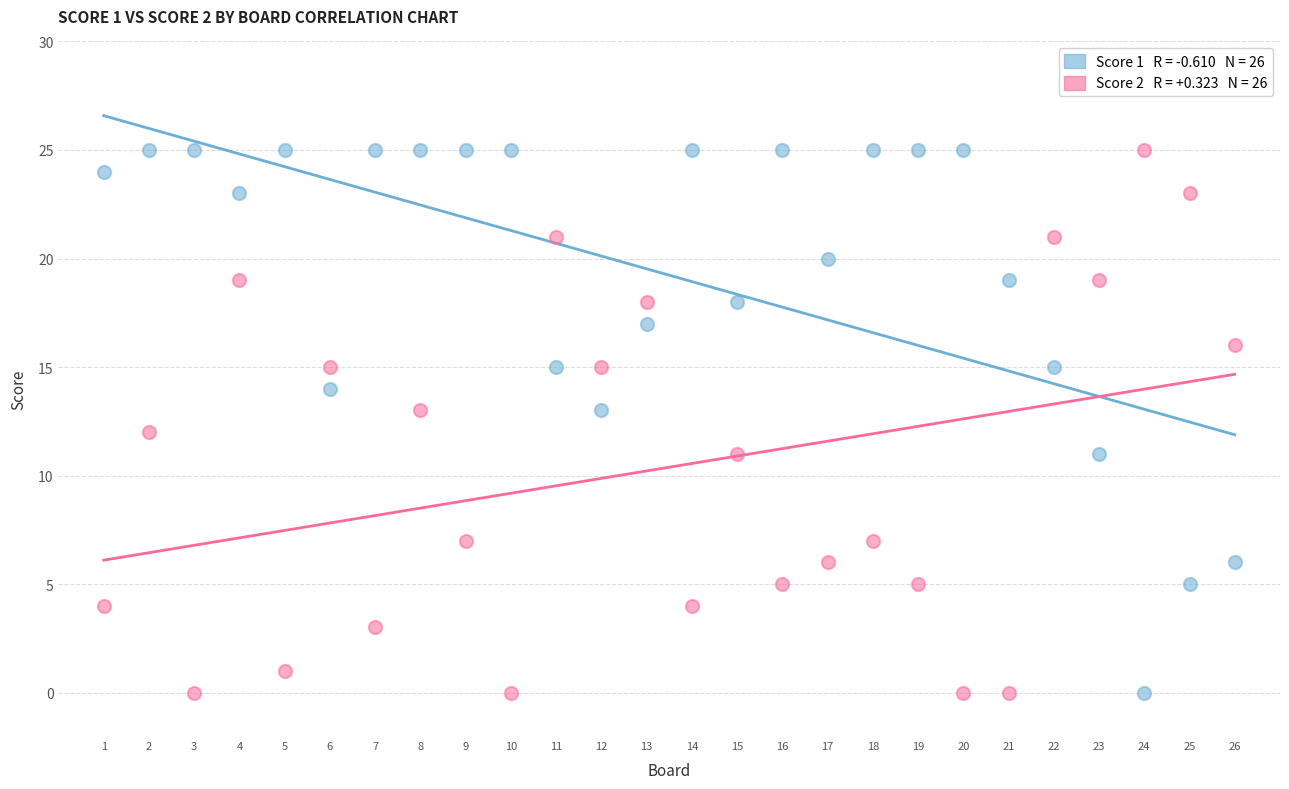

Across all data points, what is the range of Y values (max minus min)?

25